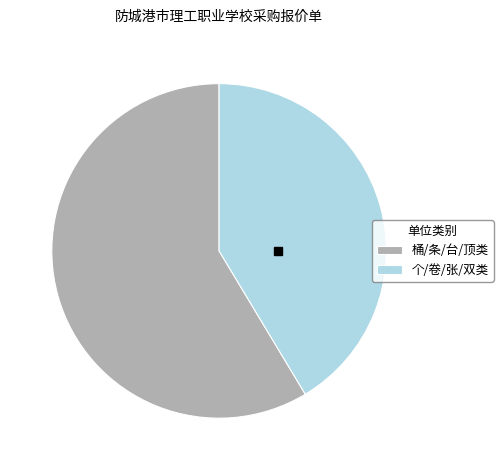

Combined, do 桶/条/台/顶类 and 个/卷/张/双类 account for over 50%?

Yes